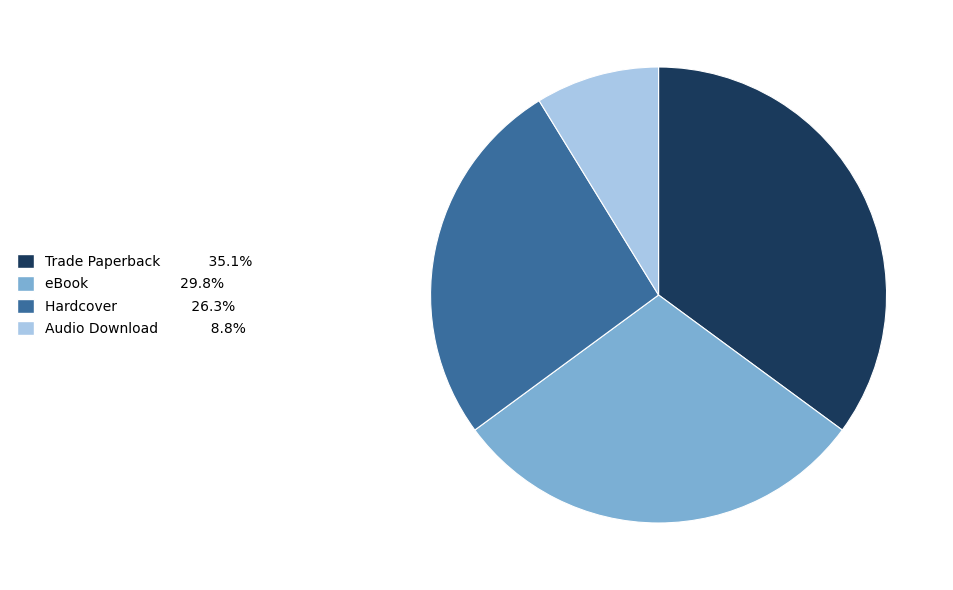

Does eBook represent more than half of the total?

No